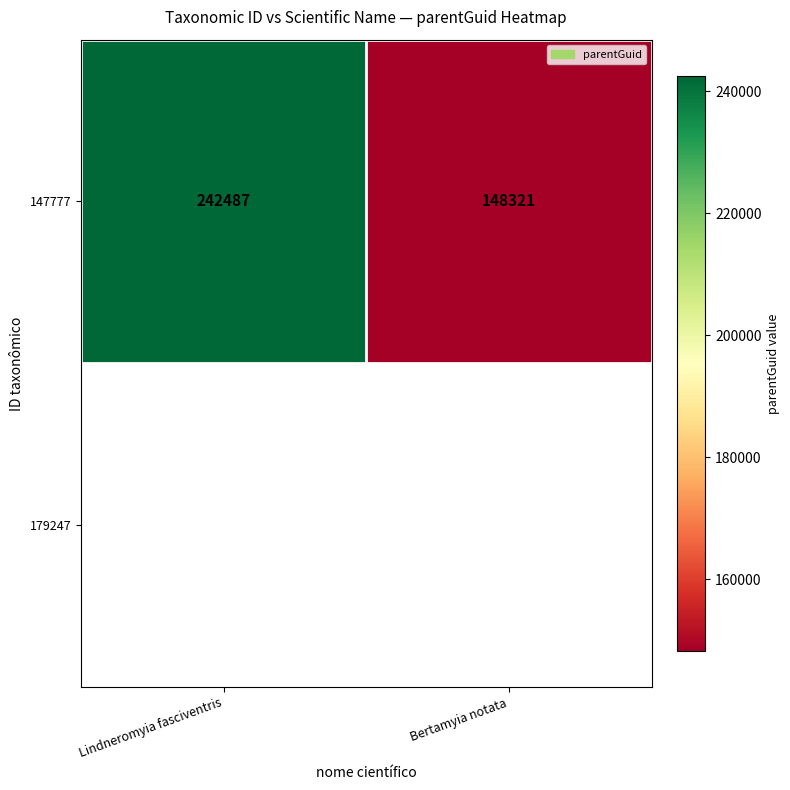

Count the number of data series in this chart.

1